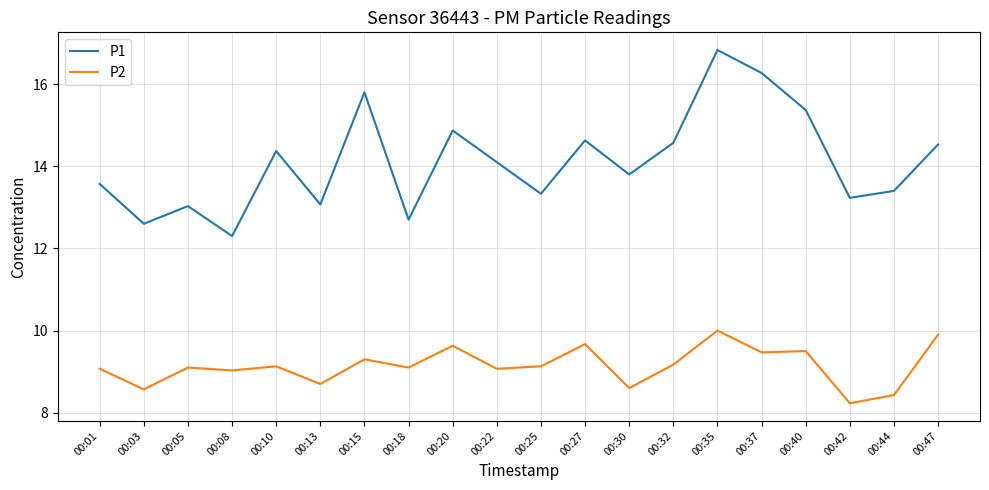

Reading left to right, transcribe all the data shown in this chart.

P1: 00:01=13.6	00:03=12.6	00:05=13.0	00:08=12.3	00:10=14.4	00:13=13.1	00:15=15.8	00:18=12.7	00:20=14.9	00:22=14.1	00:25=13.3	00:27=14.6	00:30=13.8	00:32=14.6	00:35=16.8	00:37=16.3	00:40=15.4	00:42=13.2	00:44=13.4	00:47=14.5
P2: 00:01=9.1	00:03=8.6	00:05=9.1	00:08=9.0	00:10=9.1	00:13=8.7	00:15=9.3	00:18=9.1	00:20=9.6	00:22=9.1	00:25=9.1	00:27=9.7	00:30=8.6	00:32=9.2	00:35=10.0	00:37=9.5	00:40=9.5	00:42=8.2	00:44=8.4	00:47=9.9